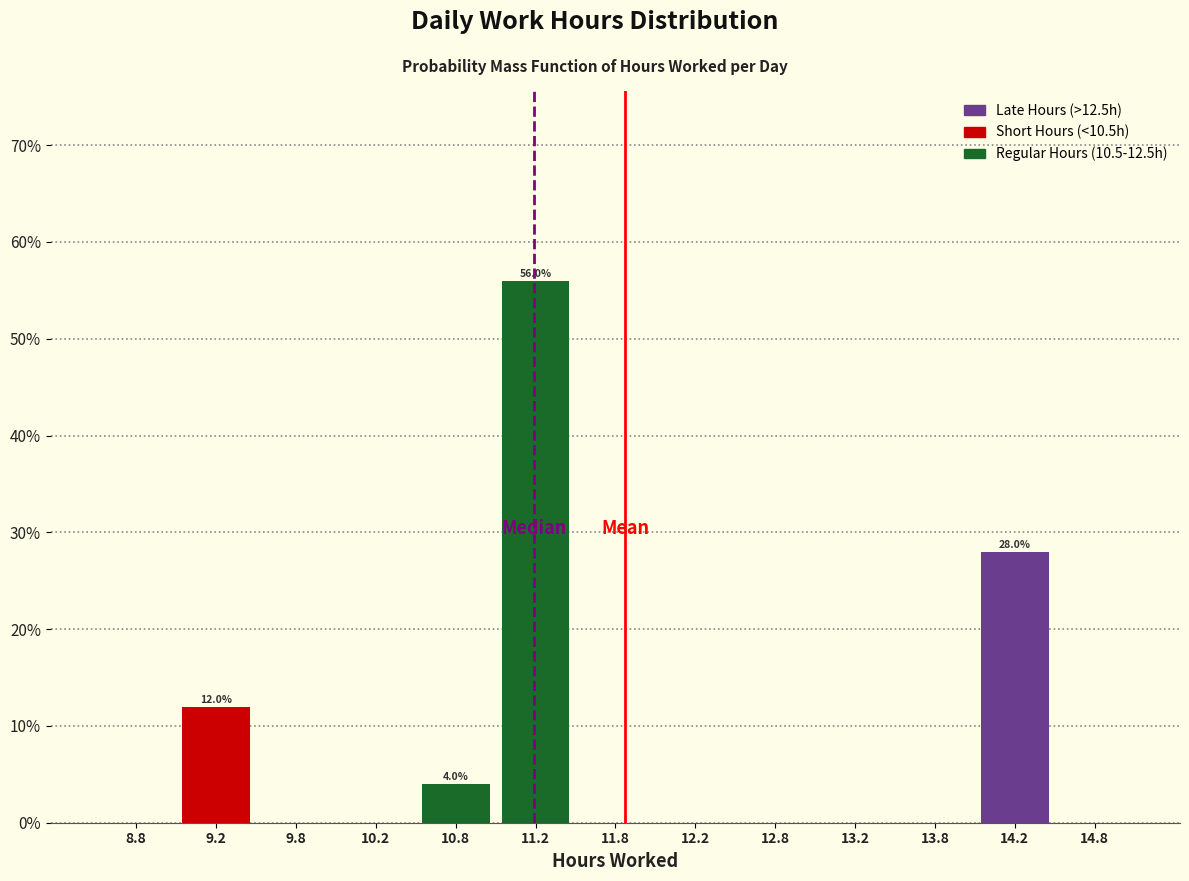

Which range on the x-axis has the tallest bar?

11.0 to 11.5